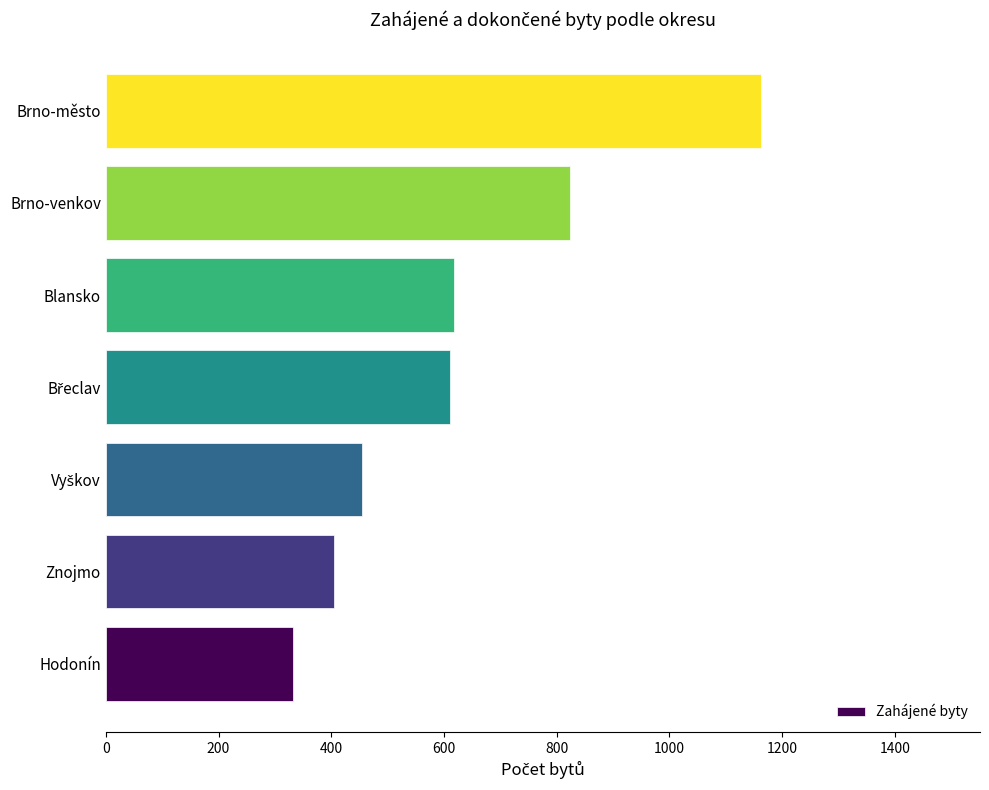

What value does the data have at Brno-venkov, to the nearest 50?

800